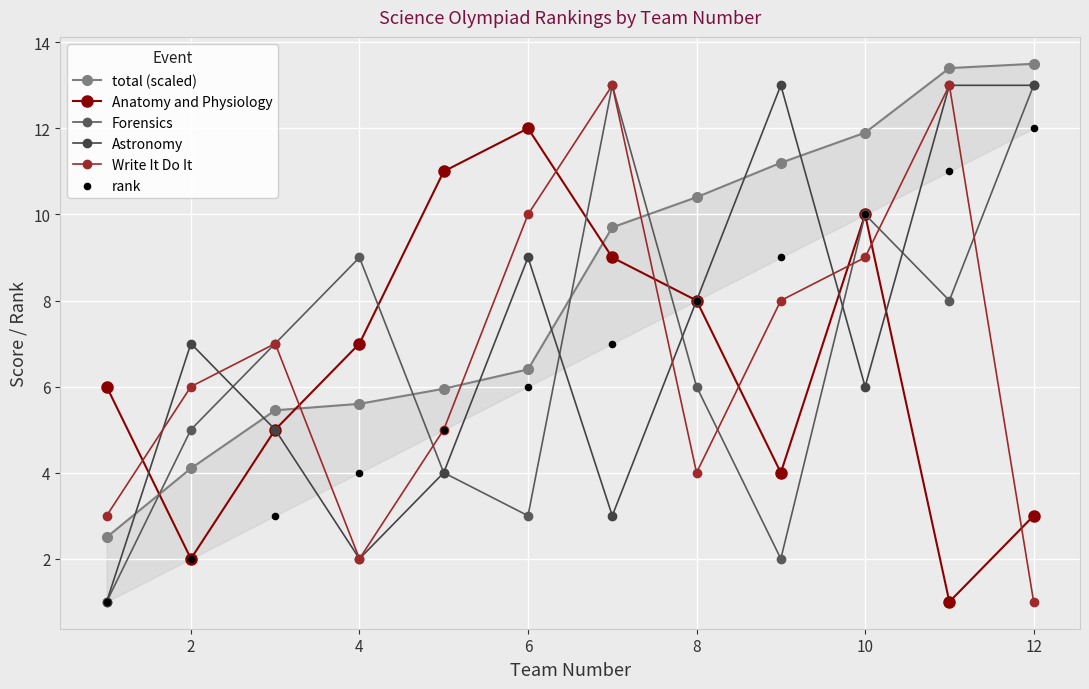

Is the value of Forensics at 0 greater than the value of total (scaled) at 14?

No